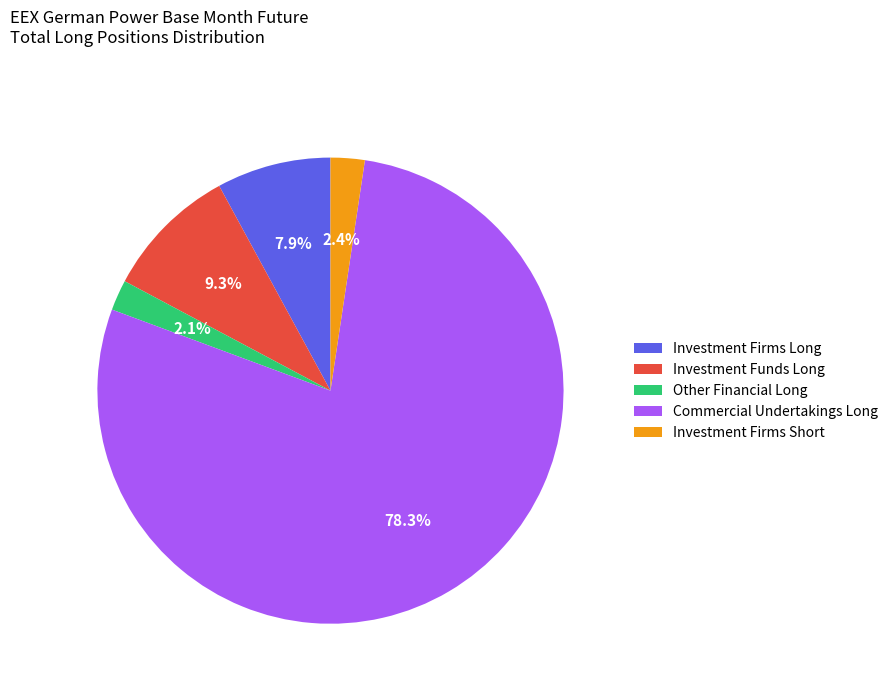

Count the number of slices in the pie.

5